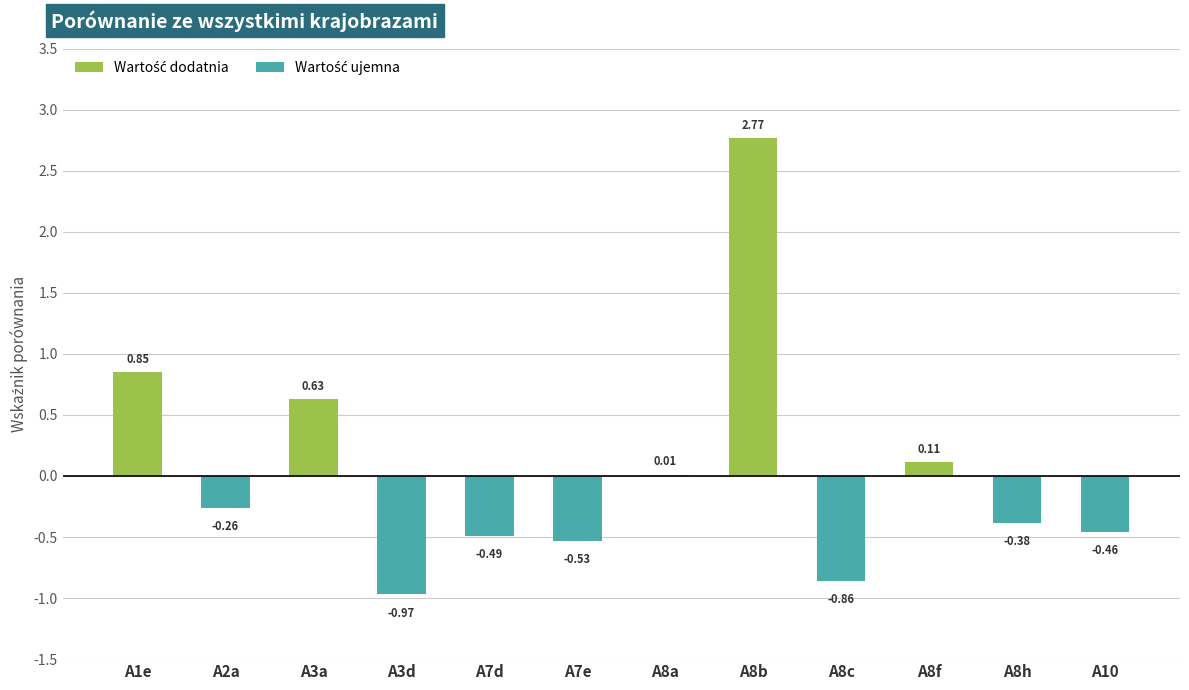

Between A7d and A8f, which is larger?

A8f